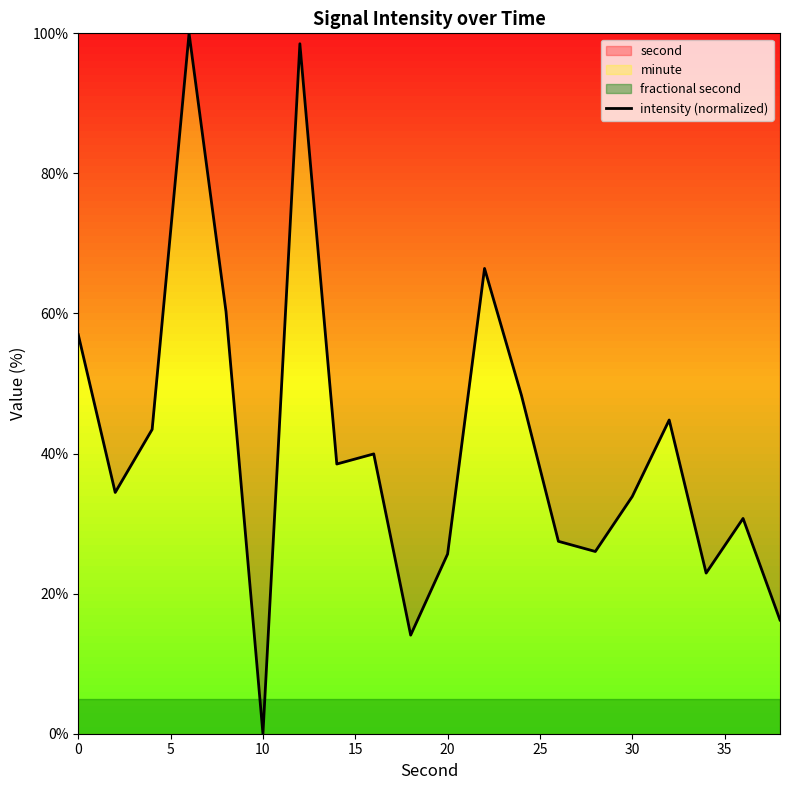

Which category has the lowest value in the intensity (normalized) series?

10